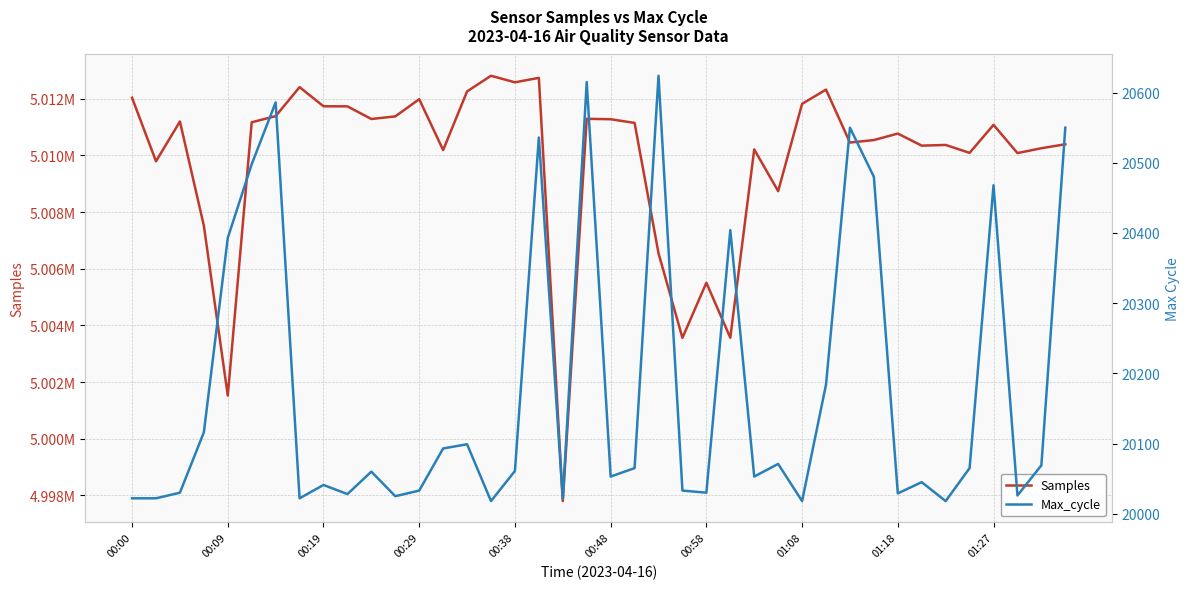

How many data points does each series have?

40